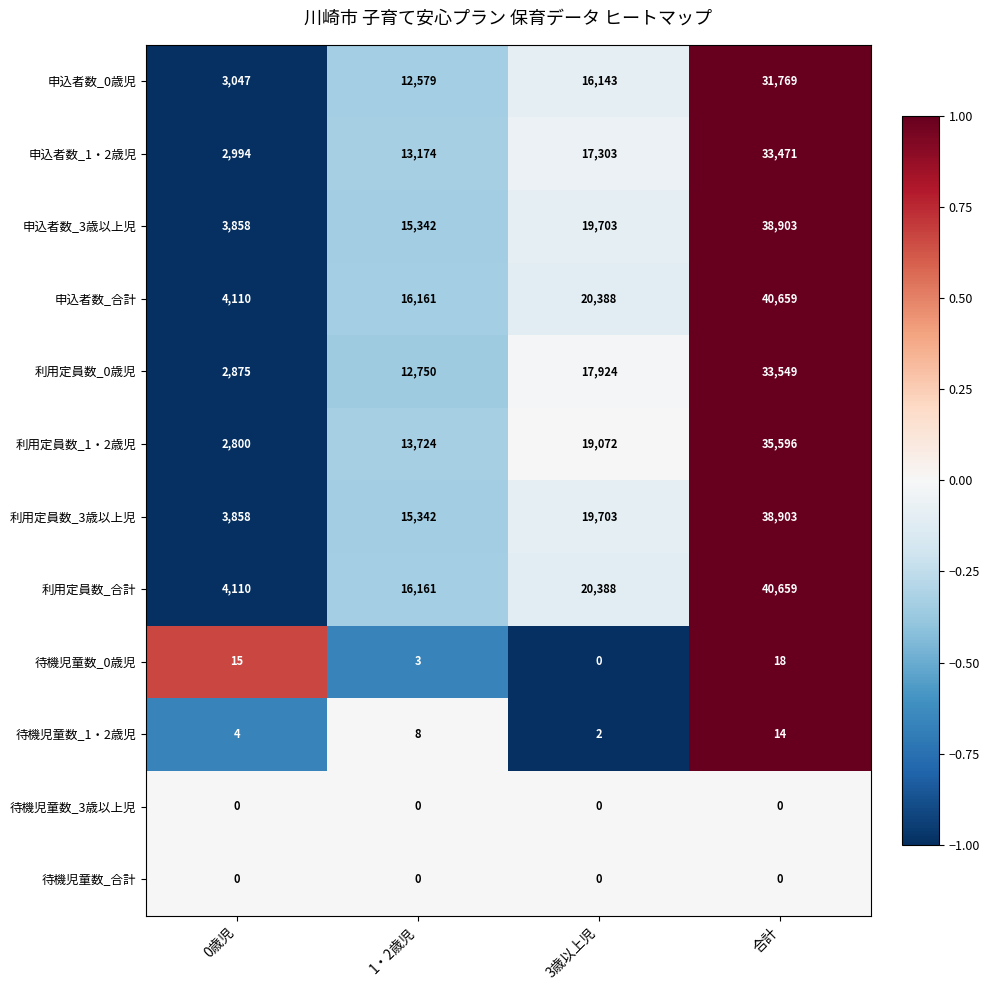

What is the average value of the 申込者数_1・2歳児 series?

16736